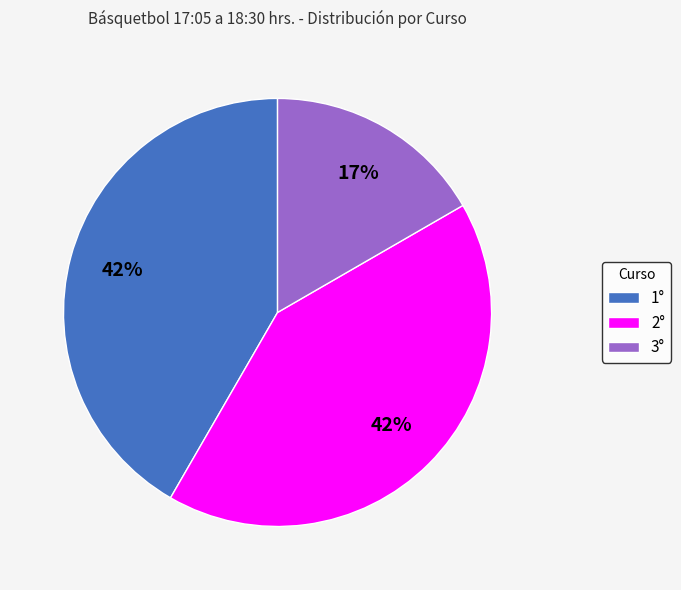

Count the number of slices in the pie.

3